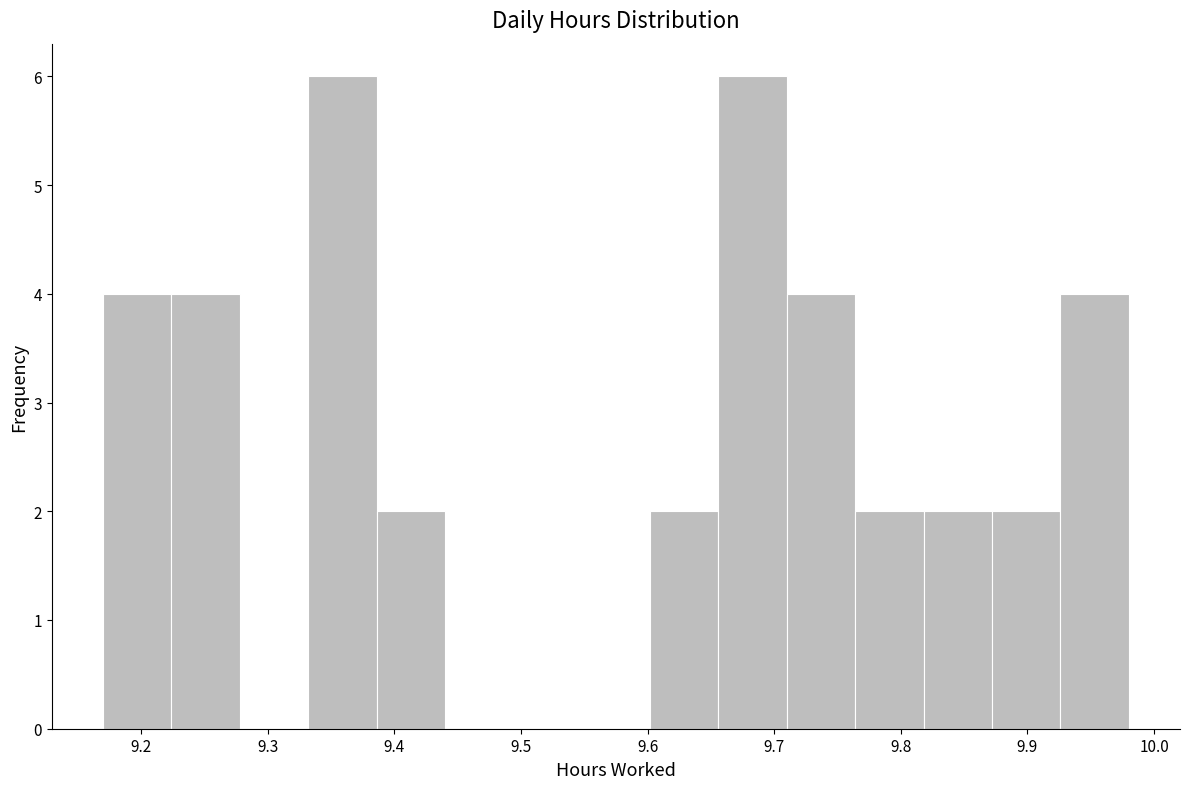

Reading left to right, list every bar in this chart as the range it spans on the x-axis followed by its height. Neither the bar edges nor the heights are printed on the chart, so give them approximately, as read against the axes.

9.170 to 9.224: 4
9.224 to 9.278: 4
9.278 to 9.332: 0
9.332 to 9.386: 6
9.386 to 9.440: 2
9.440 to 9.494: 0
9.494 to 9.548: 0
9.548 to 9.602: 0
9.602 to 9.656: 2
9.656 to 9.710: 6
9.710 to 9.764: 4
9.764 to 9.818: 2
9.818 to 9.872: 2
9.872 to 9.926: 2
9.926 to 9.980: 4